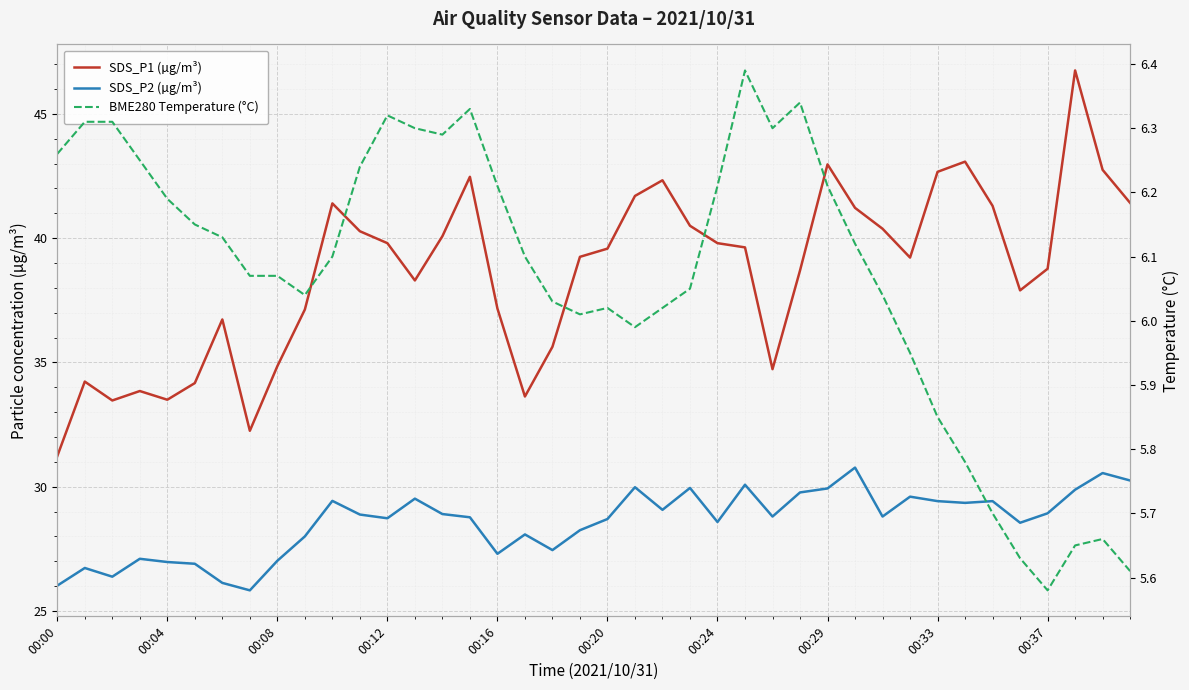

Which series has the widest spread of values?

SDS_P1 (µg/m³)